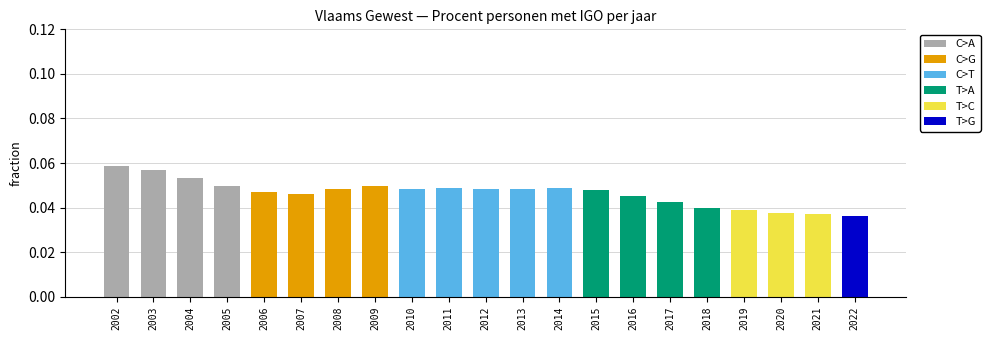

The value at 2022 is 0.0. True or false?

False